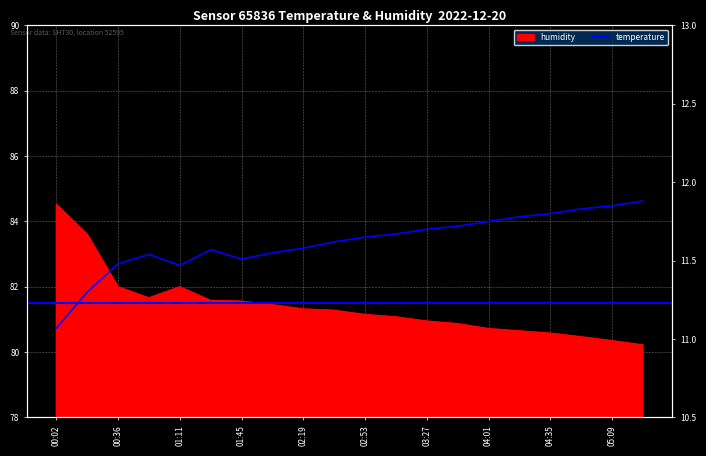

What is the label of the 5th point from the left?

01:11